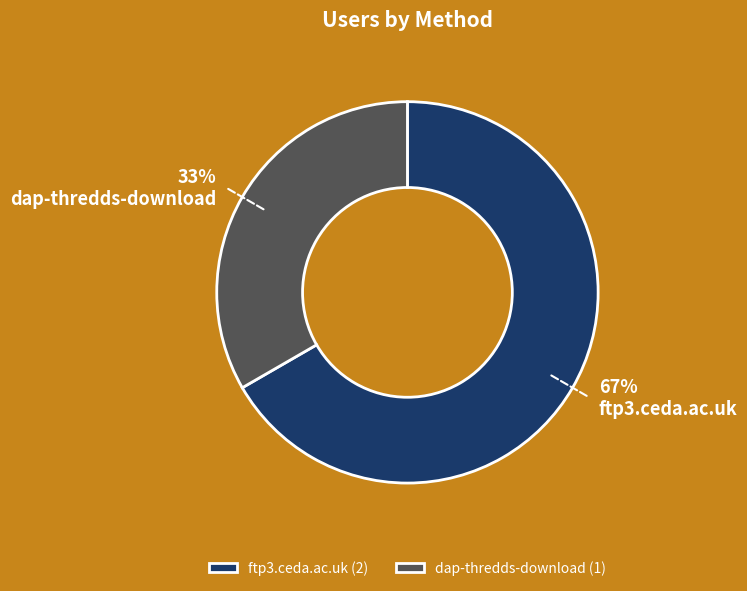

What is the majority slice?

ftp3.ceda.ac.uk